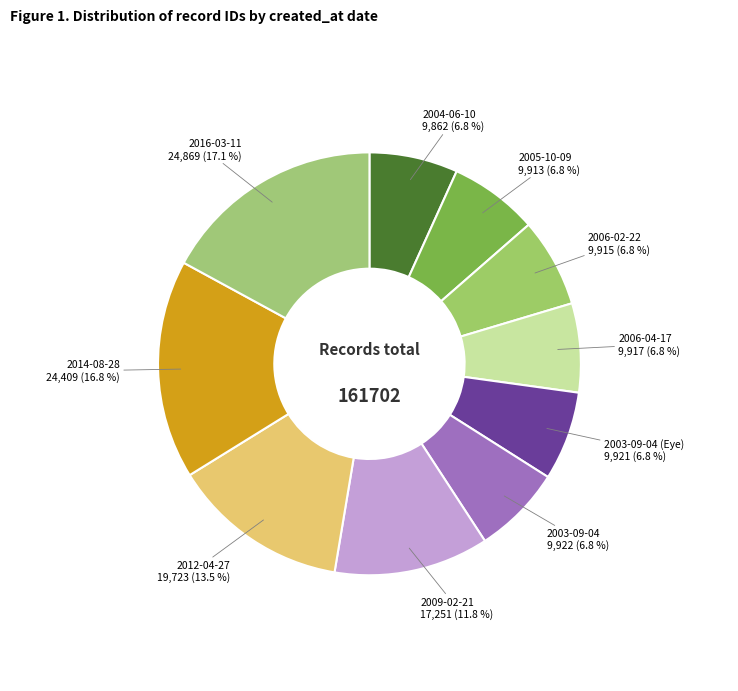

What is the smallest slice in the pie chart?

2004-06-10